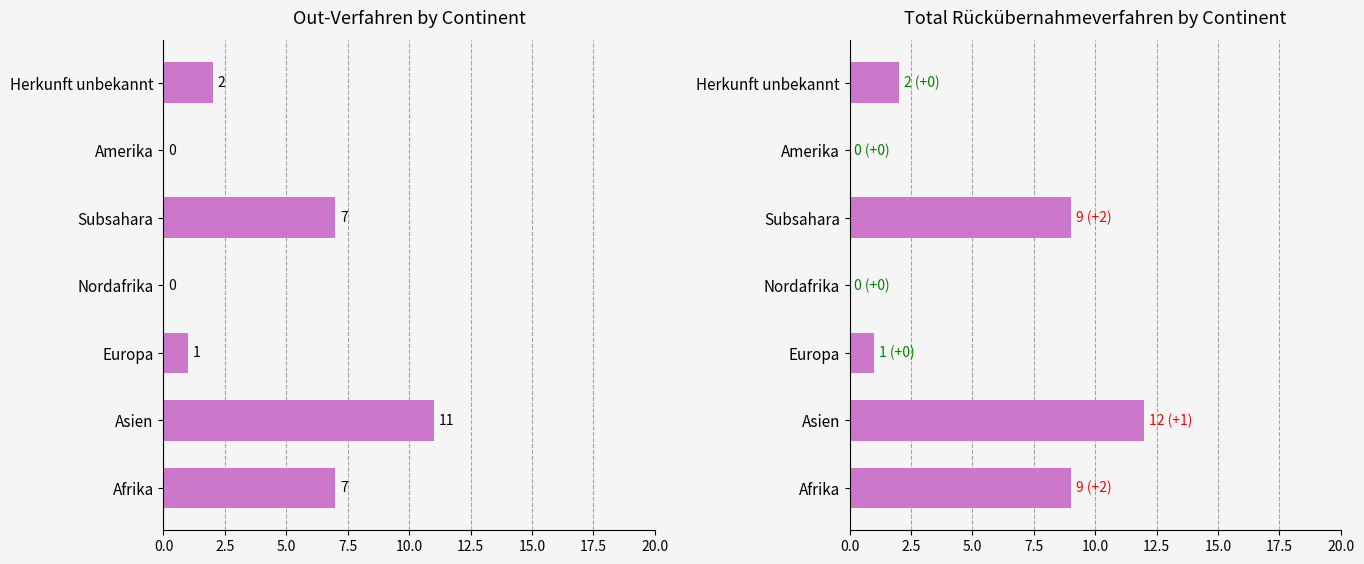

Is it true that Total Rückübernahmeverfahren equals 9 at 10.0?

True